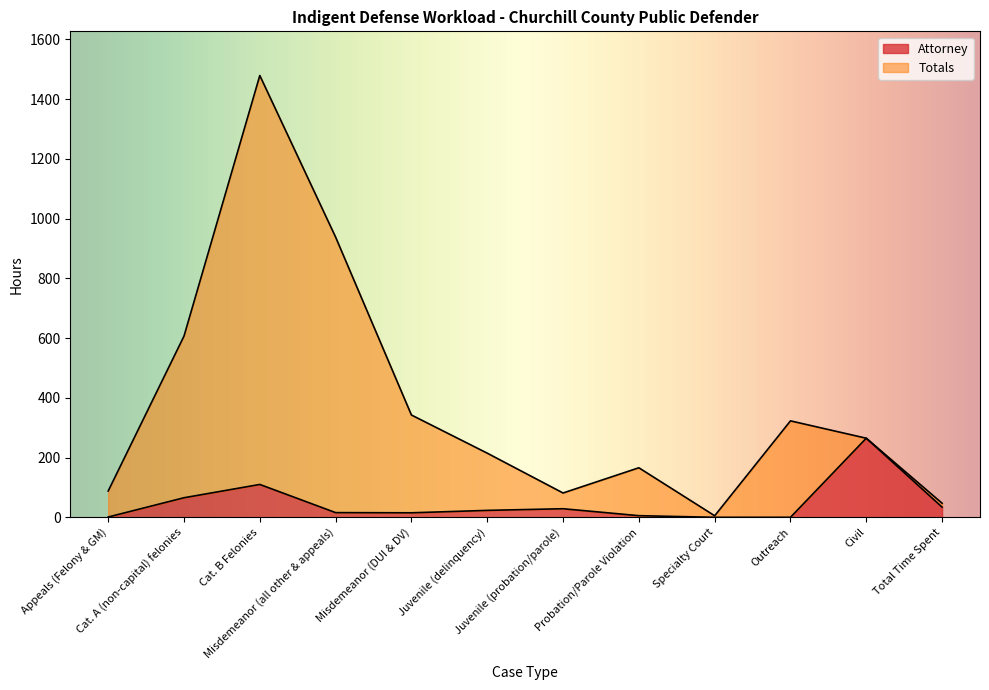

True or false: Totals and Attorney cross at least once.

False